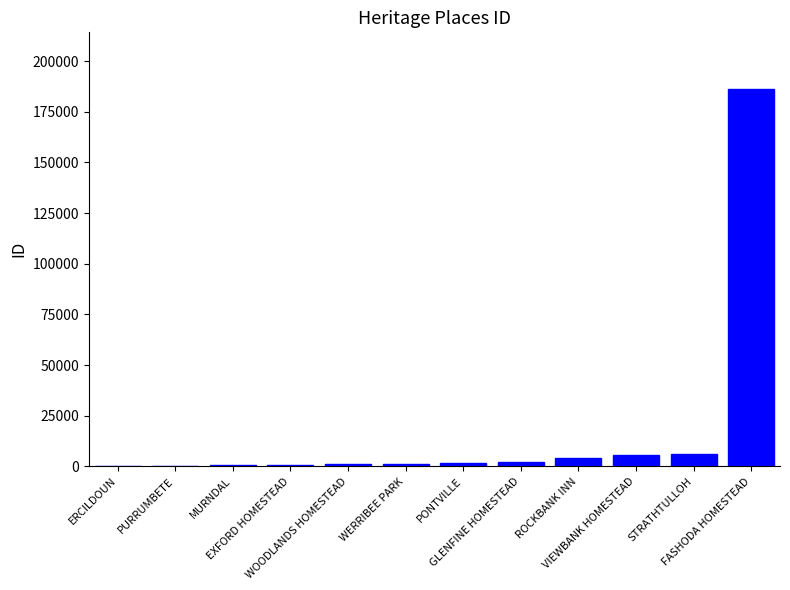

What is the maximum value shown in the chart?

186243